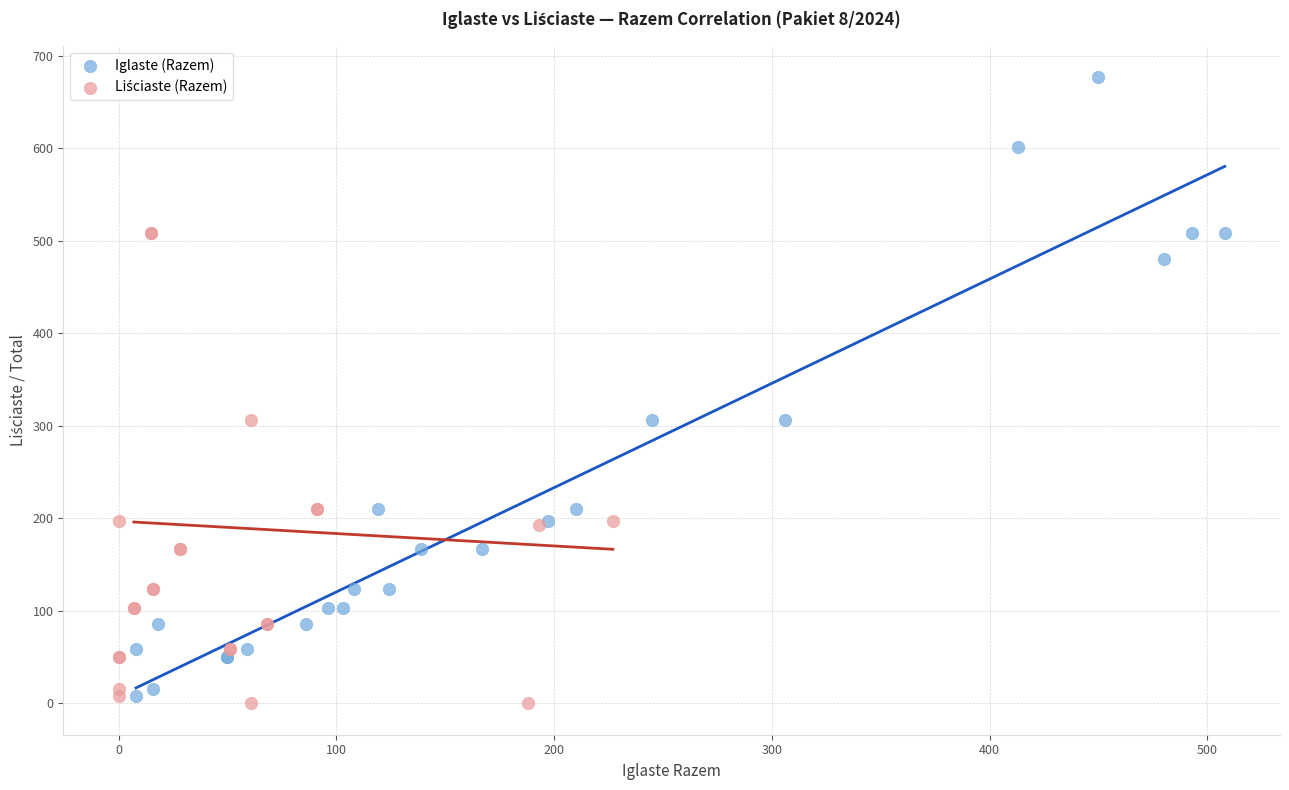

Which series has the widest spread of Y values?

Iglaste (Razem)